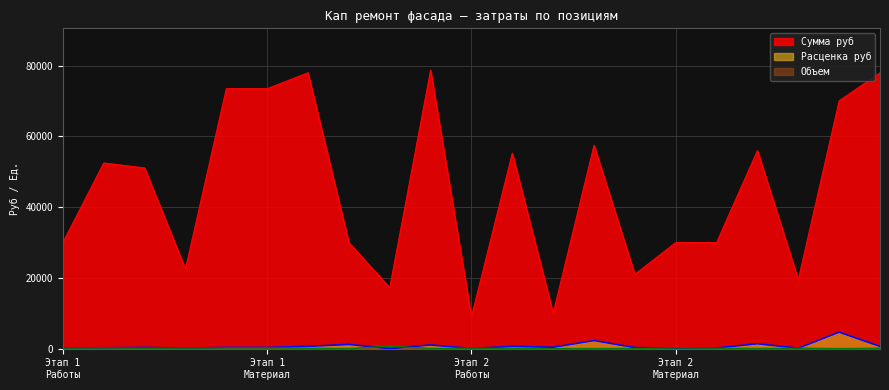

True or false: Расценка руб and Сумма руб cross at least once.

False